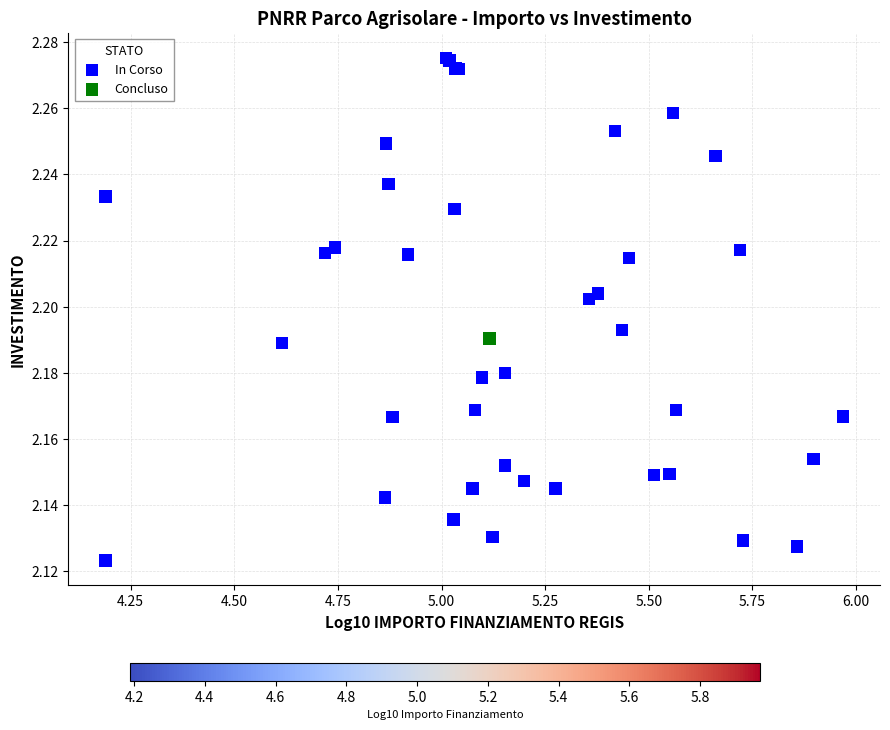

What are all the series names shown in the legend?

In Corso, Concluso